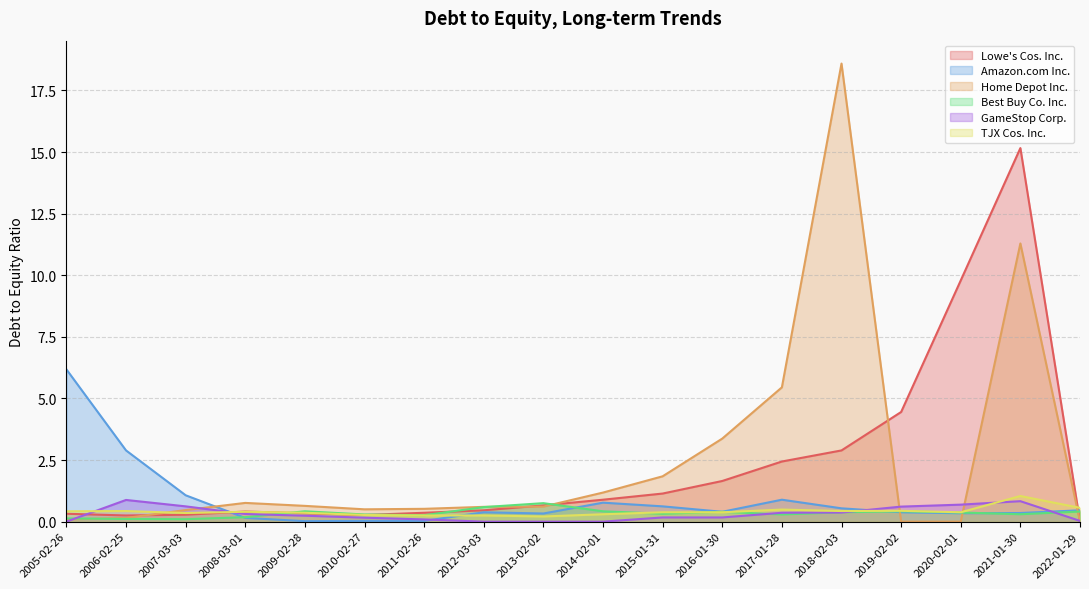

What is the difference between the highest and lowest values at 2014-02-01?

1.2